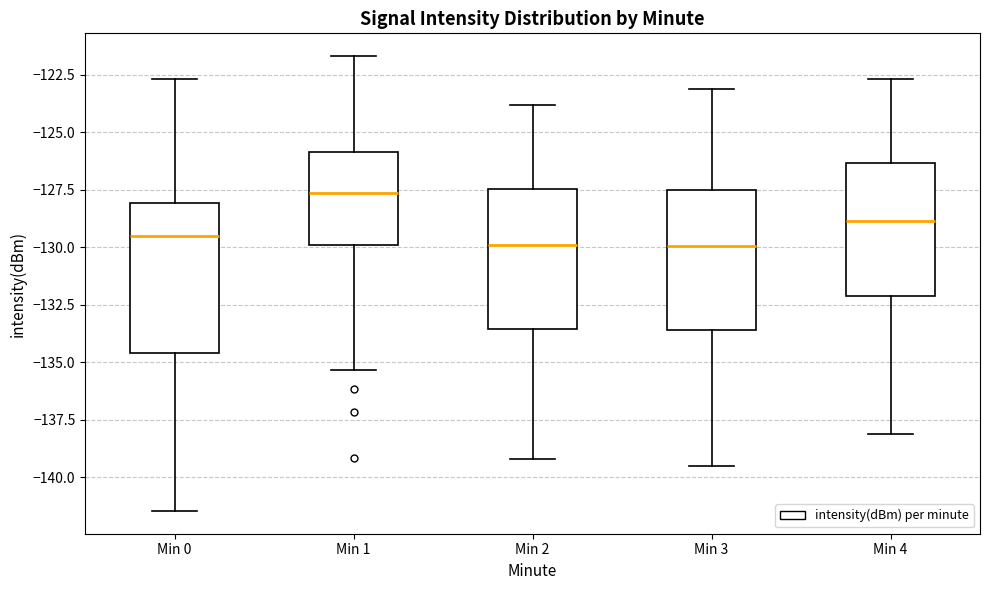

Where does the median line of the box for Min 4 sit on the y-axis? The values are not printed on the chart, so give them approximately, as read against the axis.

-129.0